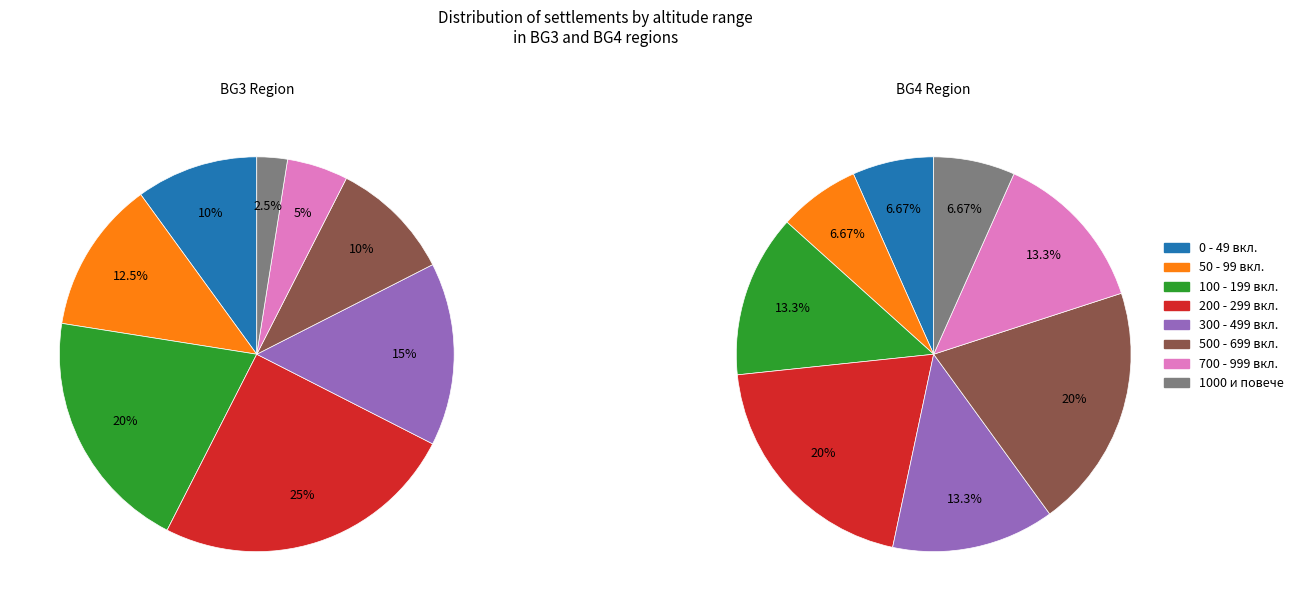

Does any single category account for the majority?

No